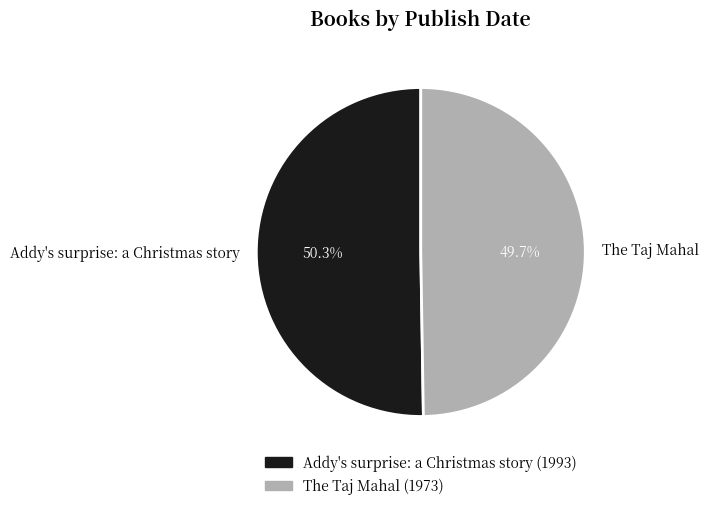

How much of the chart is everything except Addy's surprise: a Christmas story?

49.7%